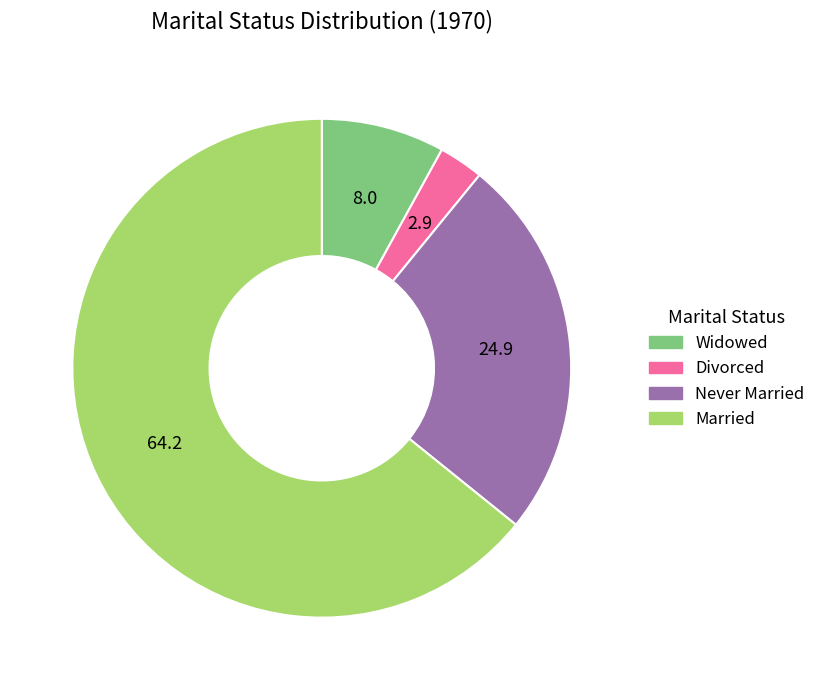

Between Married and Never Married, which is larger?

Married